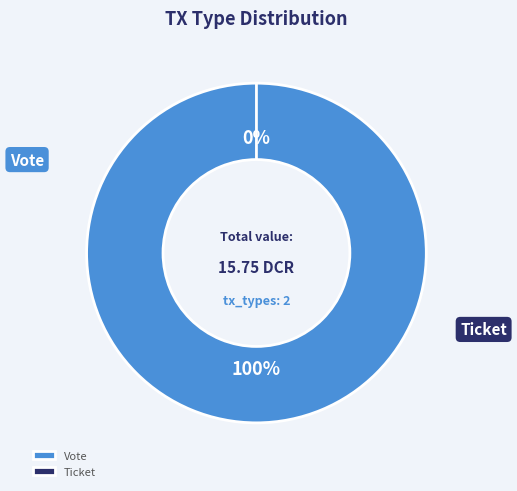

Is there a majority slice in this chart?

Yes